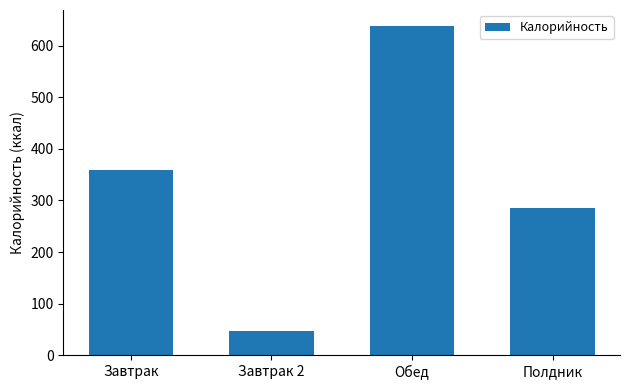

What is the label of the 1st bar from the left?

Завтрак